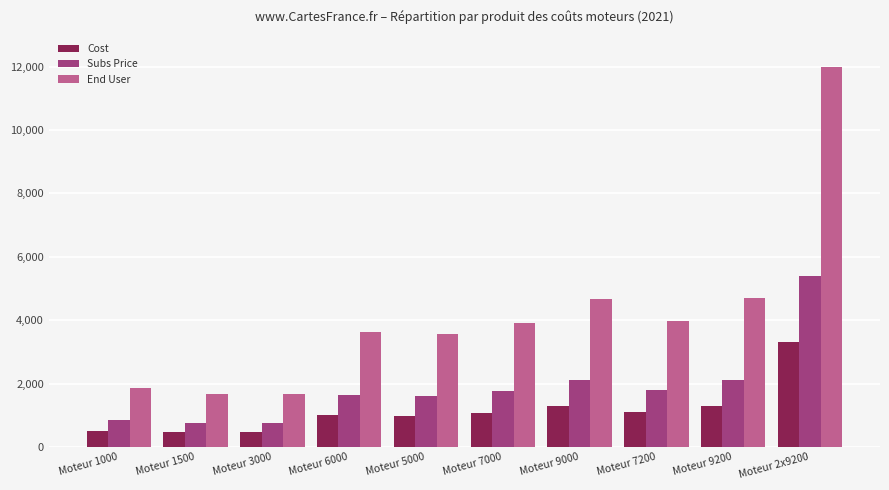

Is it true that End User equals 928.0 at Moteur 7200?

False